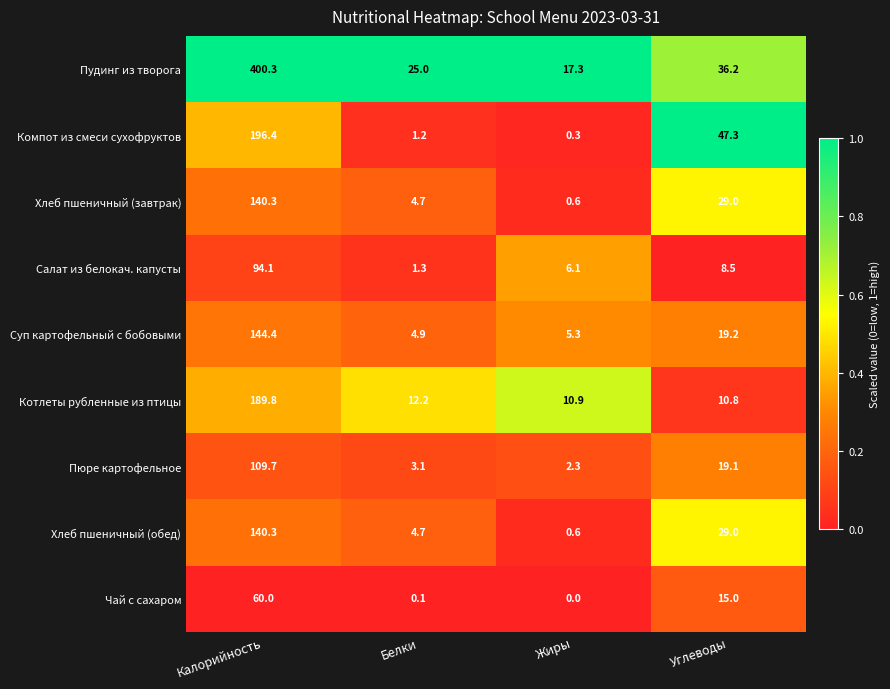

Count the number of categories in the chart.

4